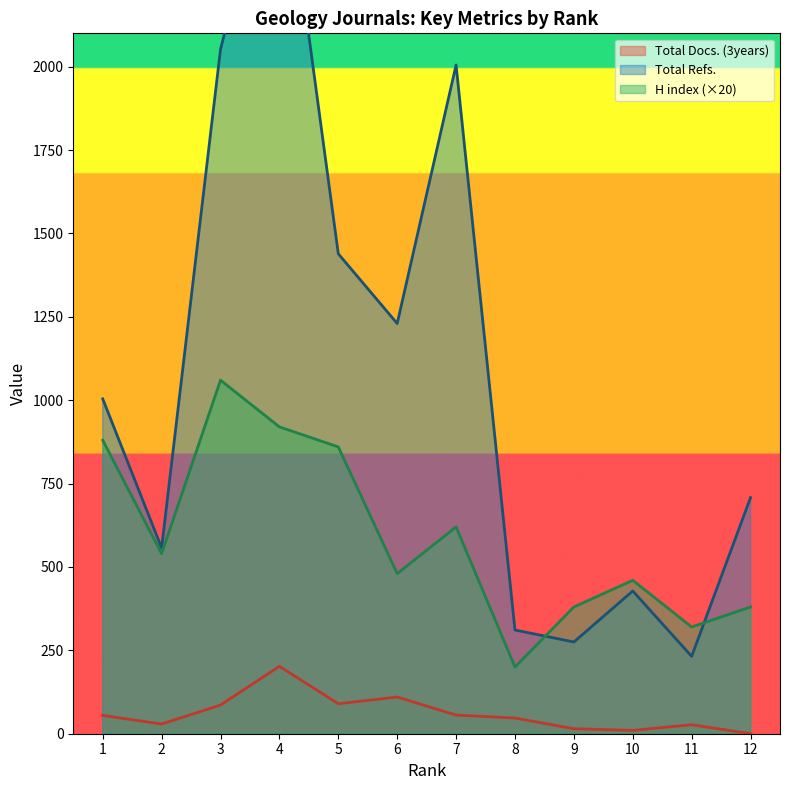

True or false: H index and Total Refs. intersect in this chart.

True